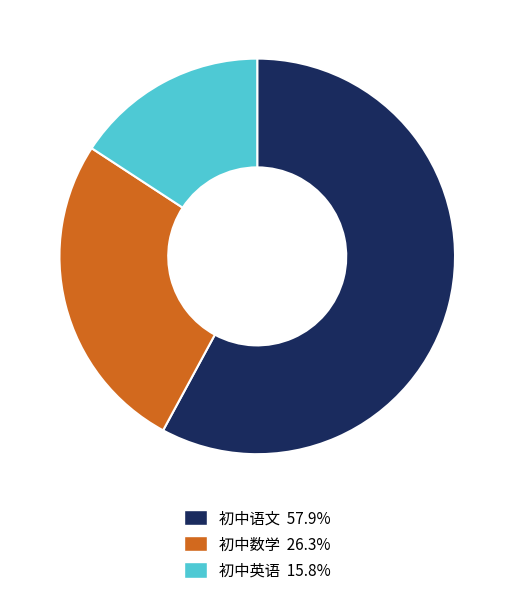

How many segments does this pie chart have?

3